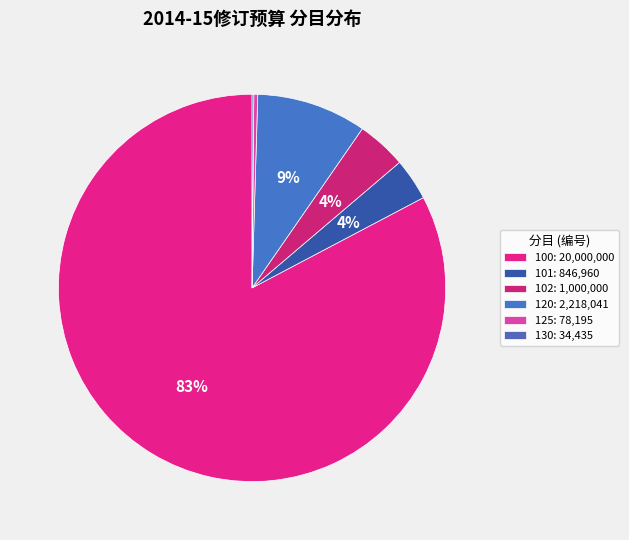

How much of the chart is everything except 130?

99.9%